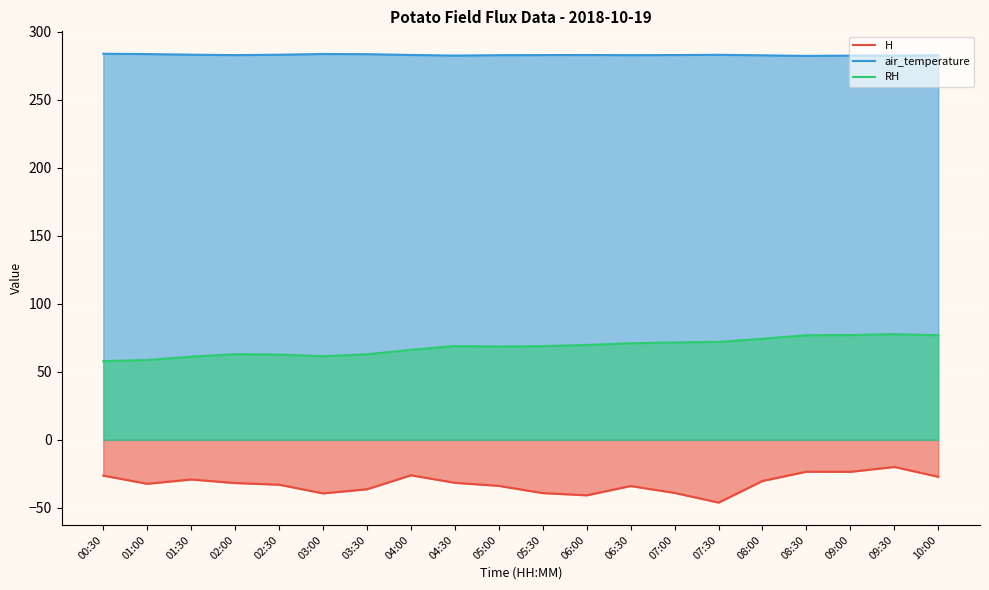

Reading left to right, what are all the values shown in this chart?

H: 00:30=-26.3	01:00=-32.3	01:30=-29.2	02:00=-31.8	02:30=-33.0	03:00=-39.4	03:30=-36.4	04:00=-26.1	04:30=-31.6	05:00=-33.9	05:30=-39.2	06:00=-40.8	06:30=-34.0	07:00=-39.0	07:30=-46.2	08:00=-30.3	08:30=-23.5	09:00=-23.5	09:30=-20.0	10:00=-27.2
air_temperature: 00:30=283.7	01:00=283.5	01:30=283.0	02:00=282.7	02:30=283.0	03:00=283.5	03:30=283.4	04:00=282.8	04:30=282.3	05:00=282.6	05:30=282.7	06:00=282.8	06:30=282.7	07:00=282.8	07:30=282.9	08:00=282.5	08:30=282.1	09:00=282.3	09:30=282.3	10:00=282.6
RH: 00:30=57.8	01:00=58.6	01:30=61.1	02:00=62.9	02:30=62.6	03:00=61.4	03:30=62.8	04:00=66.1	04:30=68.9	05:00=68.5	05:30=68.8	06:00=69.7	06:30=70.9	07:00=71.5	07:30=72.0	08:00=74.2	08:30=76.8	09:00=76.9	09:30=77.6	10:00=76.8